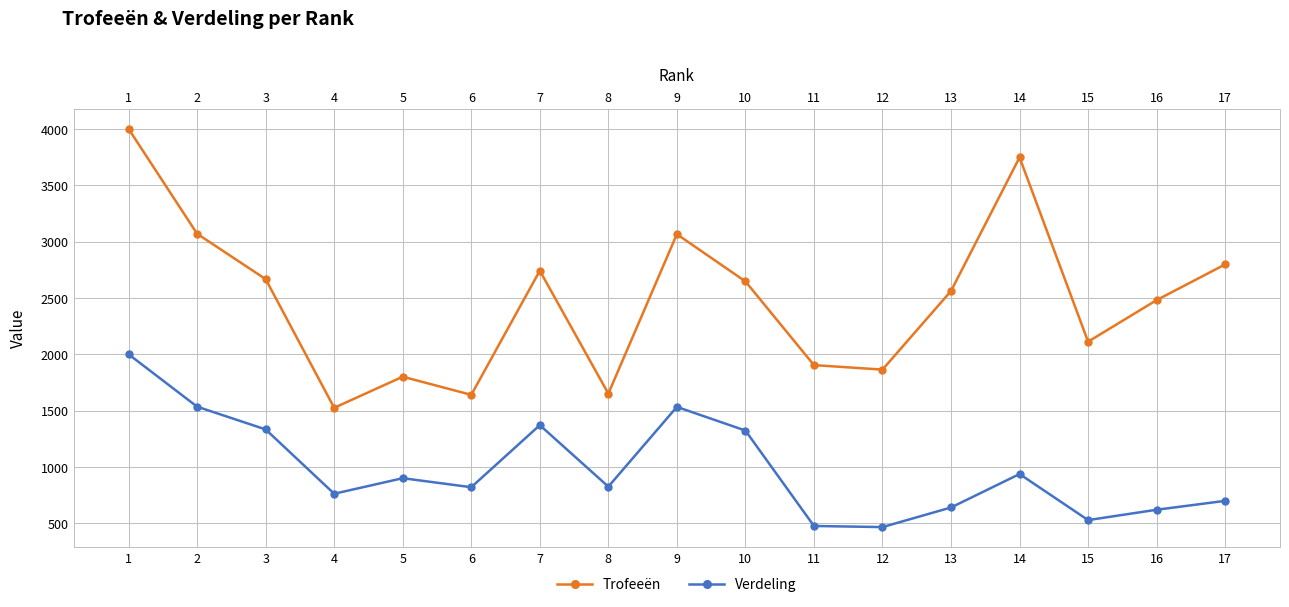

True or false: Trofeeën and Verdeling intersect in this chart.

False